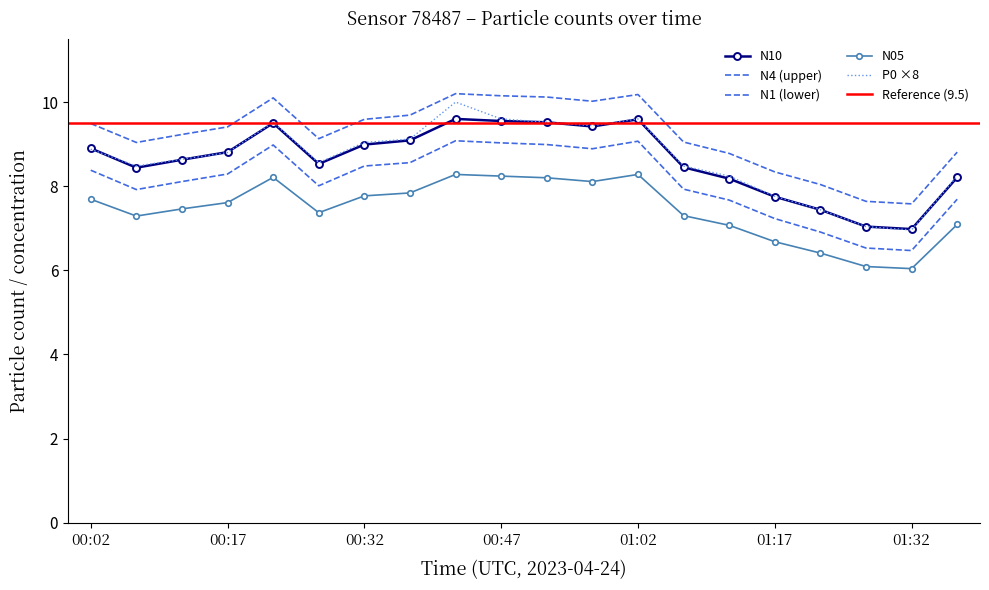

Which category has the lowest value in the N1 series?

01:32